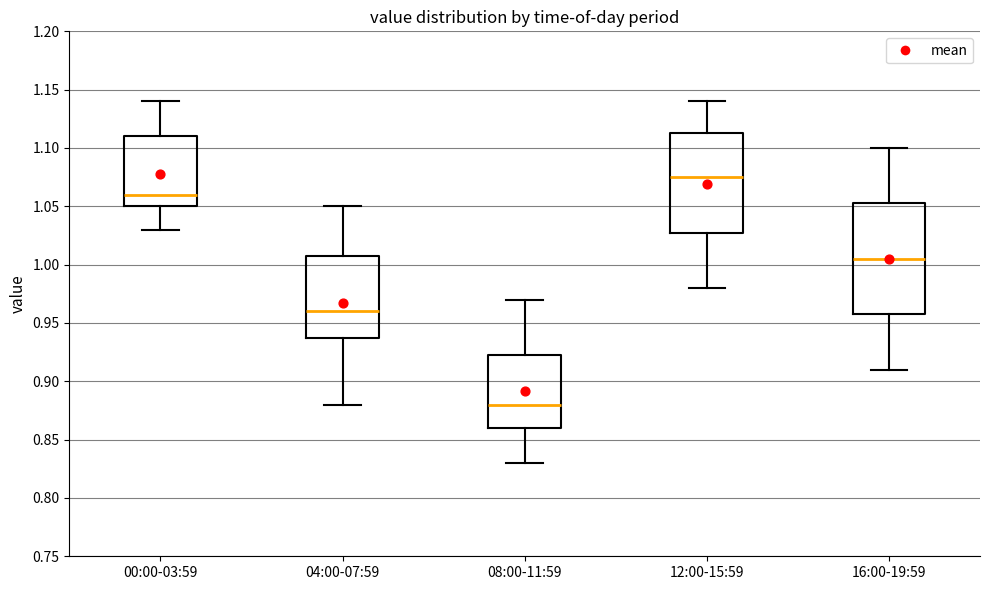

Reading left to right, read every box against the y-axis: the position of its median line, the range the box covers, and the ends of its whiskers. The values are not printed on the chart, so give them approximately, as read against the axis.

00:00-03:59: median 1.060, box 1.050 to 1.110, whiskers 1.030 to 1.140
04:00-07:59: median 0.960, box 0.940 to 1.010, whiskers 0.880 to 1.050
08:00-11:59: median 0.880, box 0.860 to 0.925, whiskers 0.830 to 0.970
12:00-15:59: median 1.075, box 1.030 to 1.115, whiskers 0.980 to 1.140
16:00-19:59: median 1.005, box 0.960 to 1.055, whiskers 0.910 to 1.100